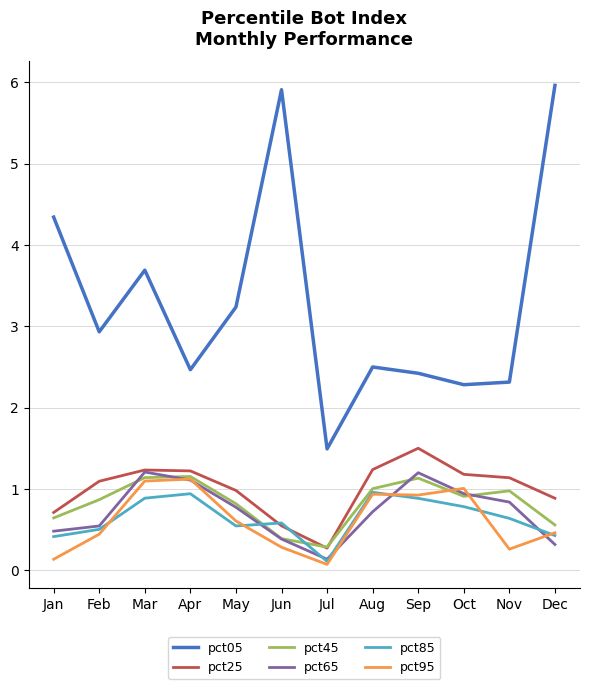

What is the minimum value for pct05?

1.5